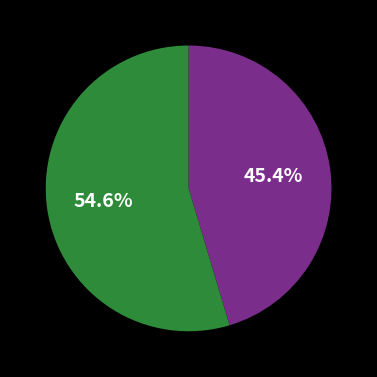

Is there a majority slice in this chart?

Yes